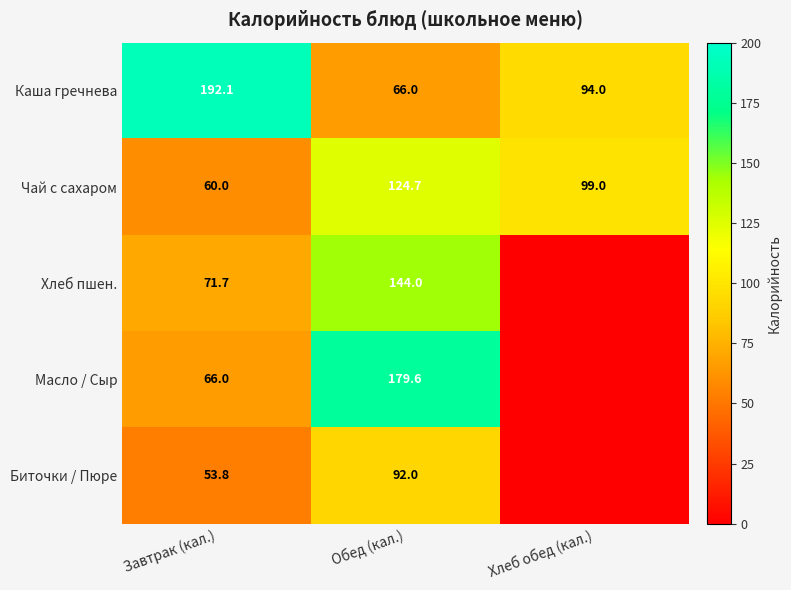

True or false: Хлеб пшен. has a value of 144.0 at Обед (кал.).

True